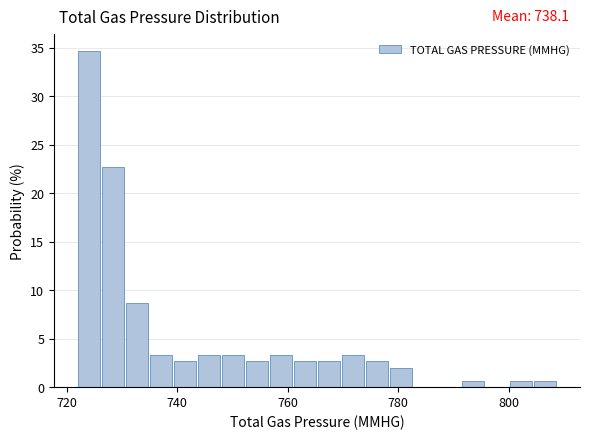

Around what value on the x-axis is the tallest bar? Give the approximate position of its centre, as read against the axis.

724